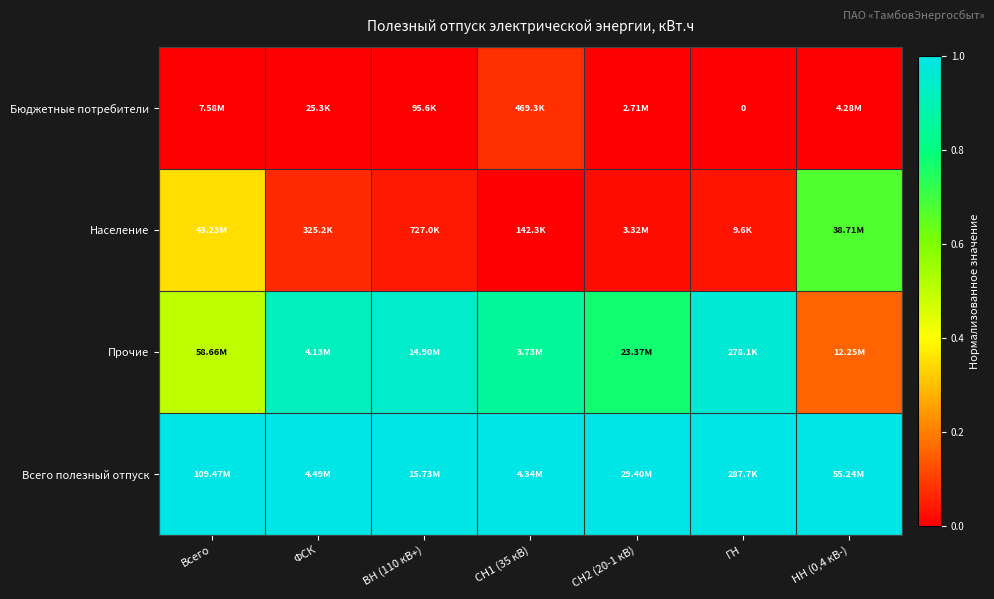

How many categories are shown in the chart?

7